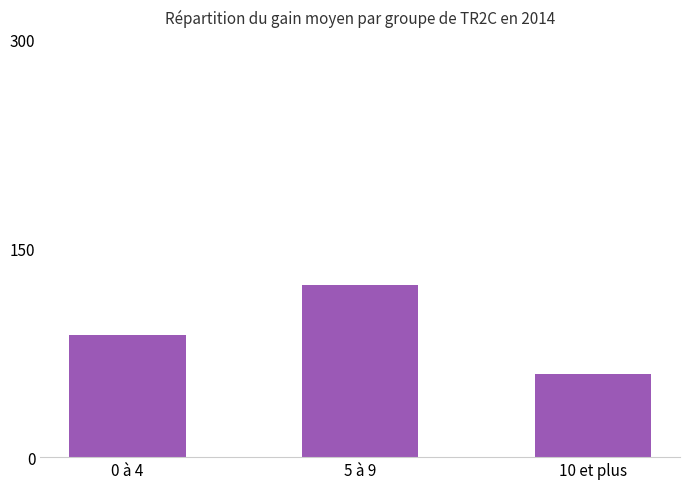

Read the value at 0 à 4.

87.4